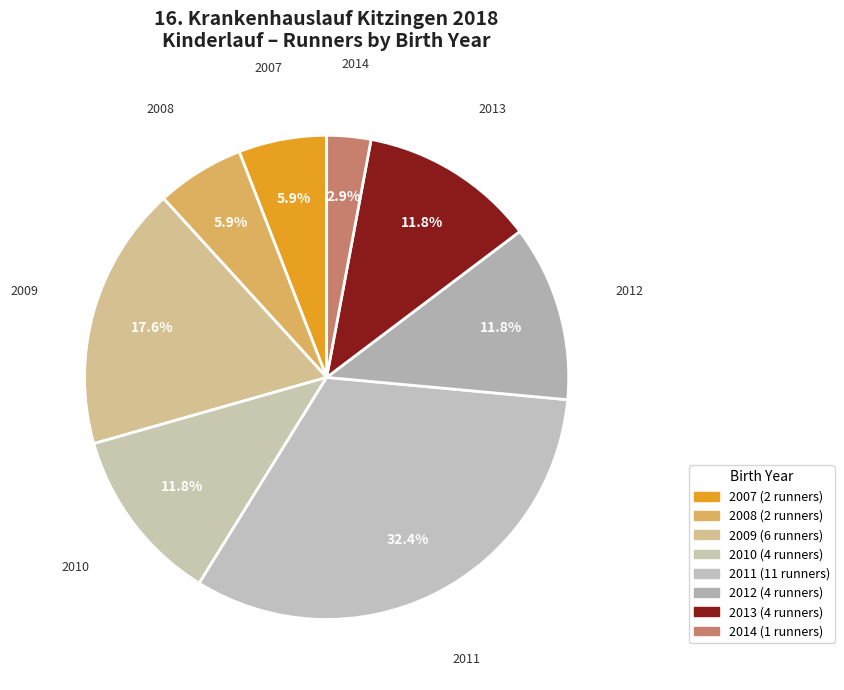

How many segments does this pie chart have?

8